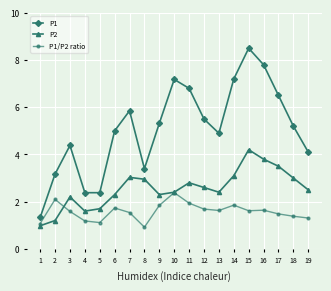

Which series has the largest range (max minus min)?

P1